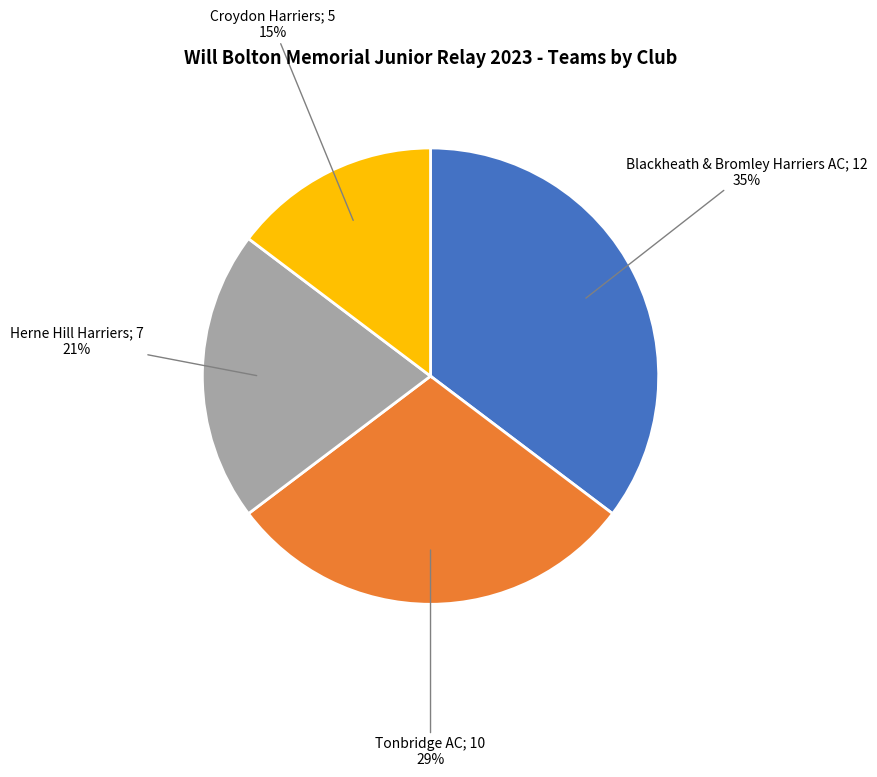

Is there a majority slice in this chart?

No